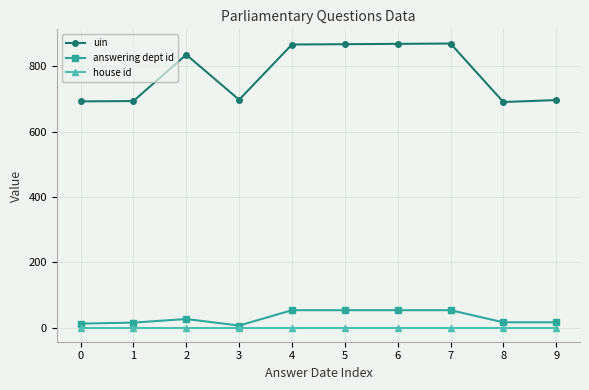

What is the difference between the highest and lowest values at 7?

869